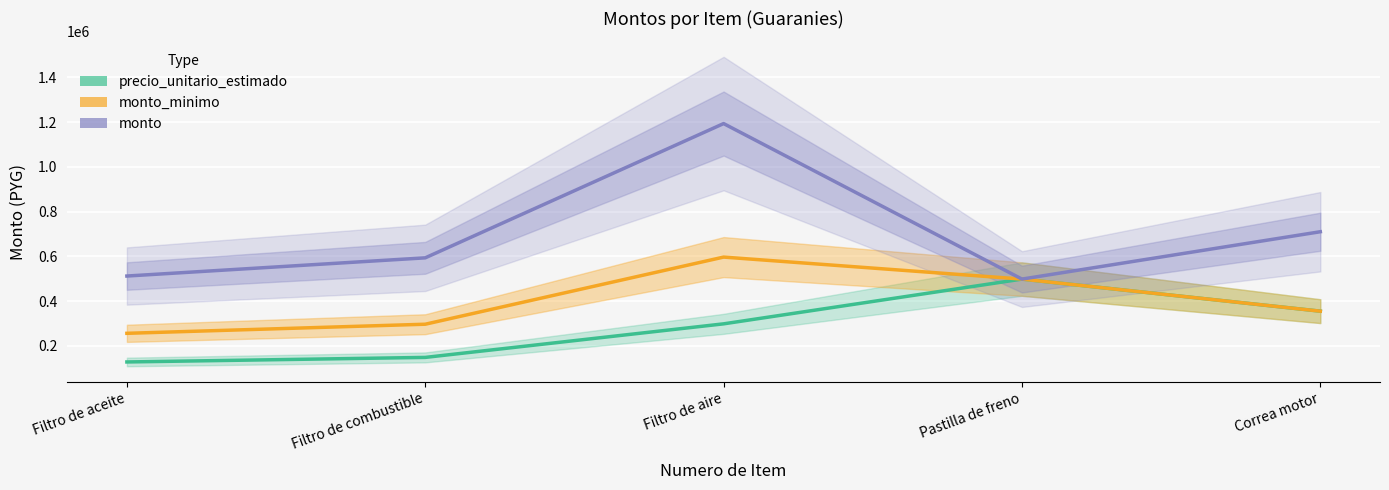

List the series in order of their overall mean, lowest first.

precio_unitario_estimado, monto_minimo, monto